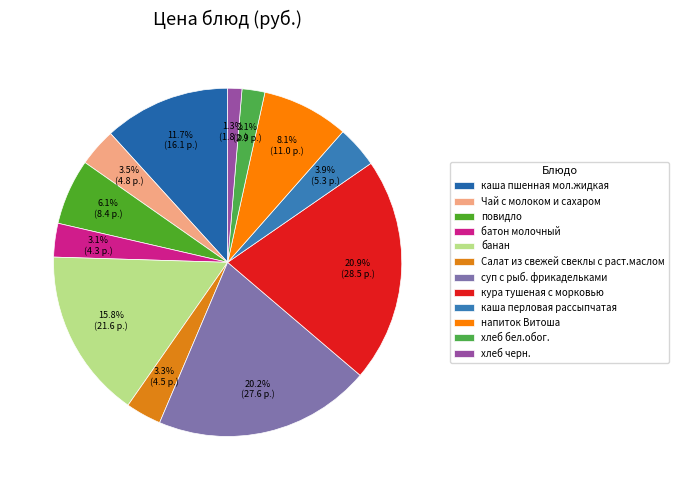

Is there any slice that represents more than half of the pie?

No